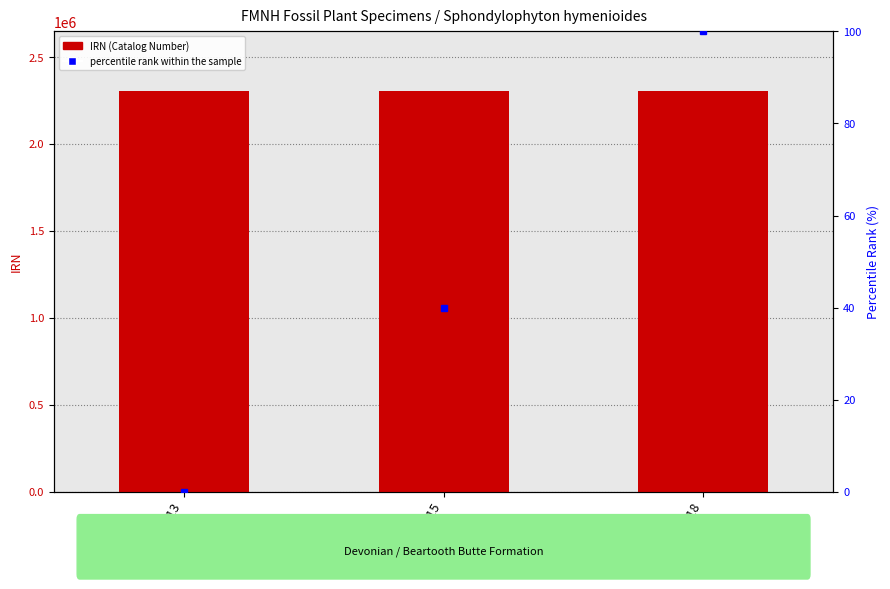

Read the value at PP 49113.

2301094